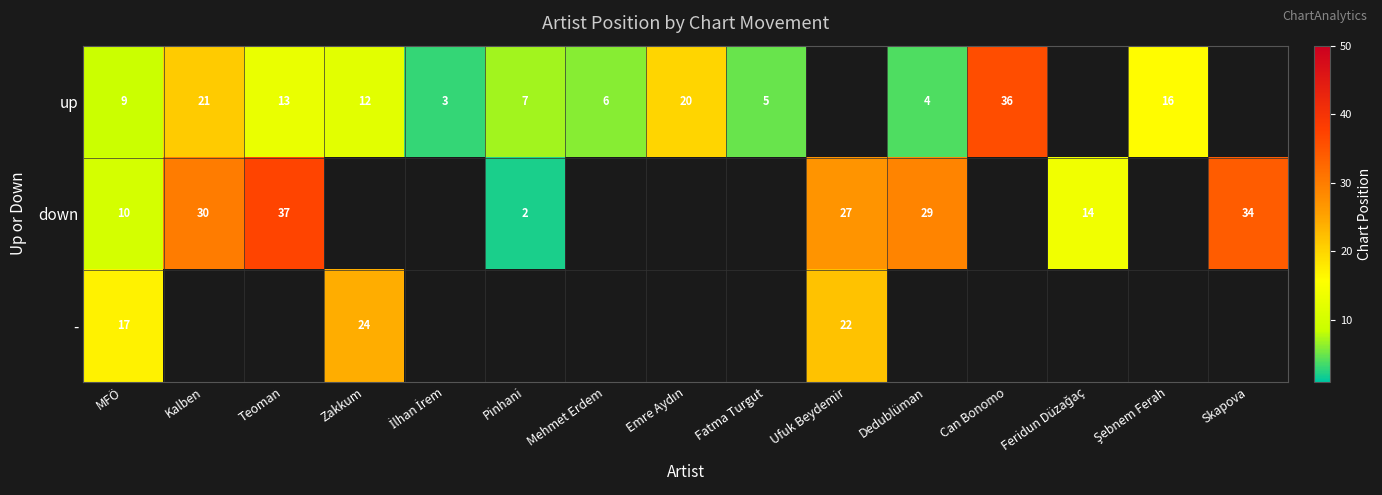

The value of up at Teoman is 8. True or false?

False